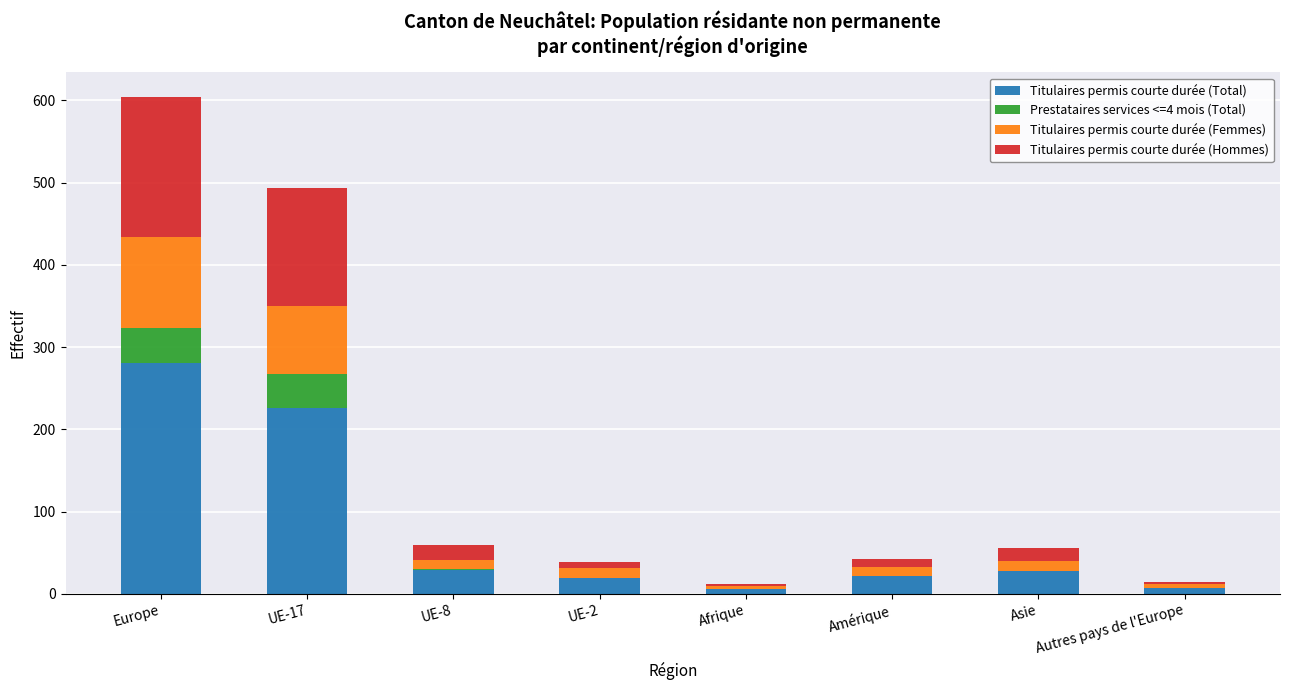

Which category has the highest value in the Titulaires permis courte durée (Total) series?

Europe